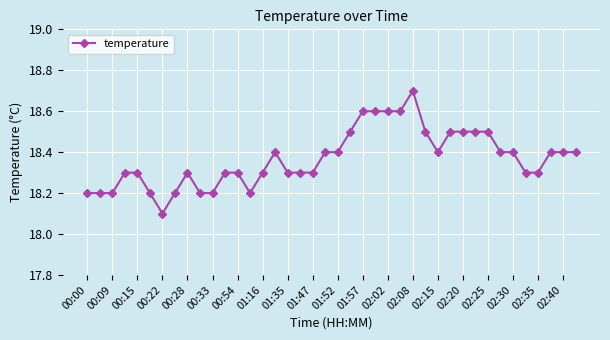

True or false: the data has more than 2 interior local peaks.

True